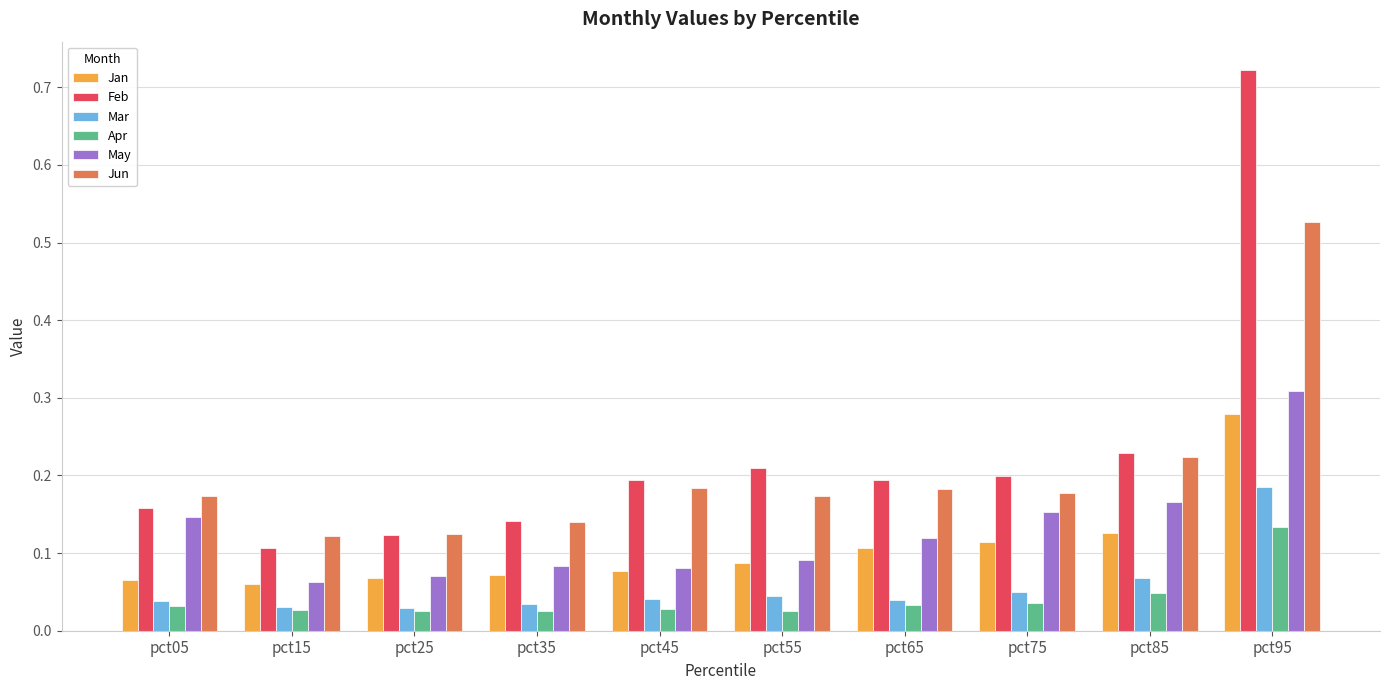

Which series has the largest range (max minus min)?

Feb